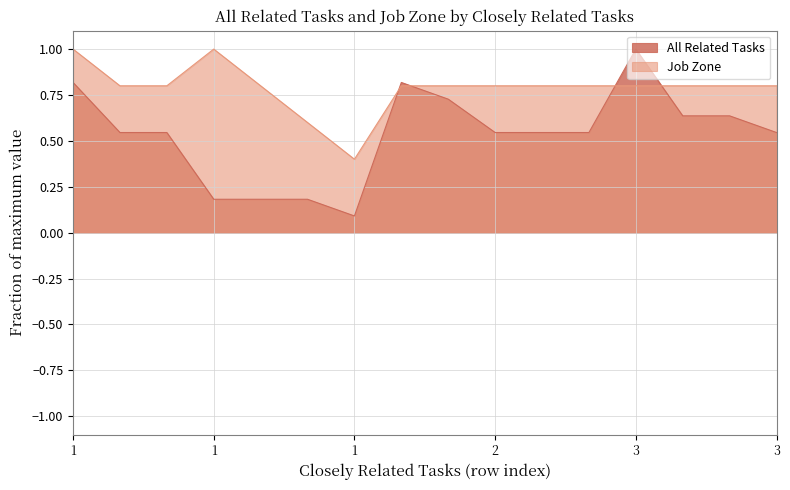

Reading left to right, transcribe all the data shown in this chart.

All Related Tasks: 0.8	0.5	0.5	0.2	0.2	0.2	0.1	0.8	0.7	0.5	0.5	0.5	1.0	0.6	0.6	0.5
Job Zone: 1.0	0.8	0.8	1.0	0.8	0.6	0.4	0.8	0.8	0.8	0.8	0.8	0.8	0.8	0.8	0.8